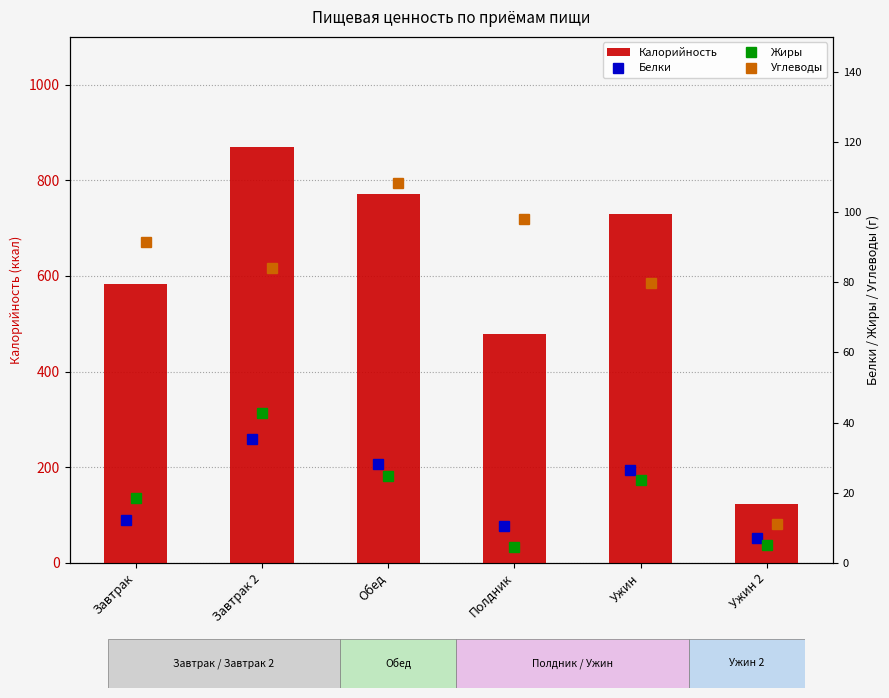

List the labels in order of Калорийность value, largest first.

Завтрак 2, Обед, Ужин, Завтрак, Полдник, Ужин 2